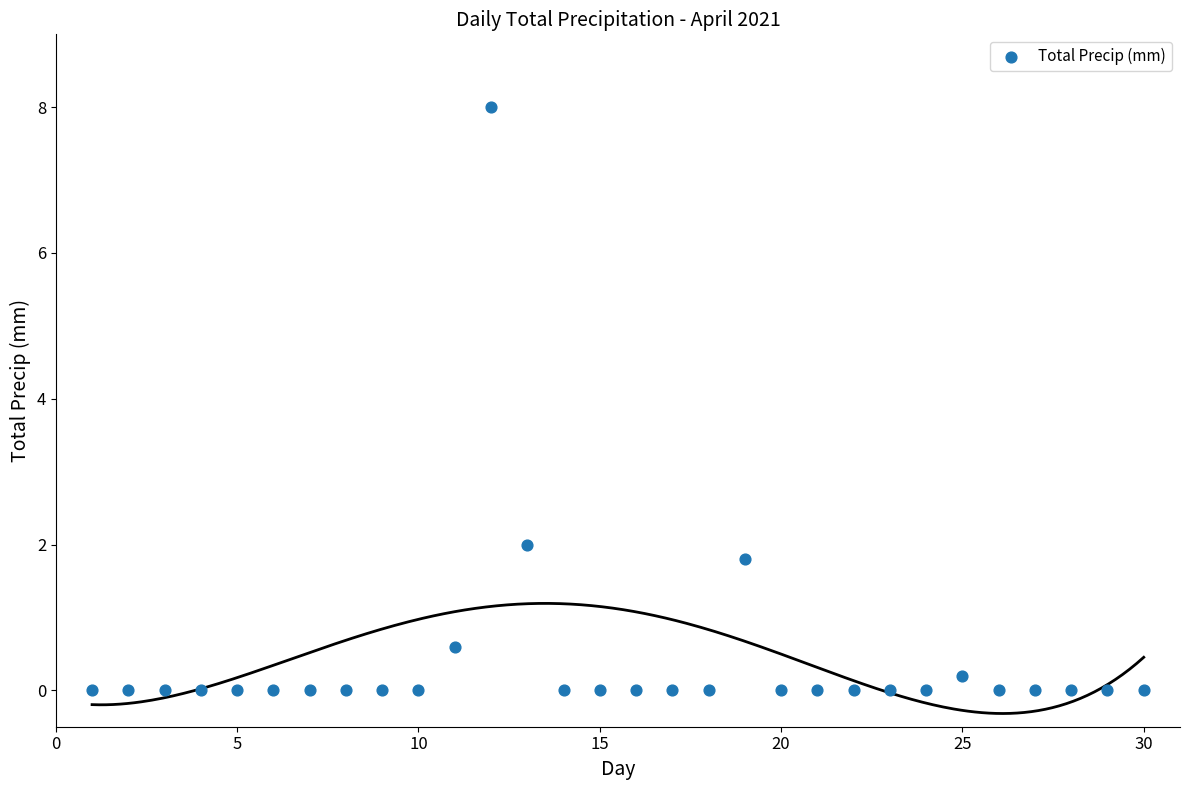

What Y value in the scatter plot is closest to 4?

2.0